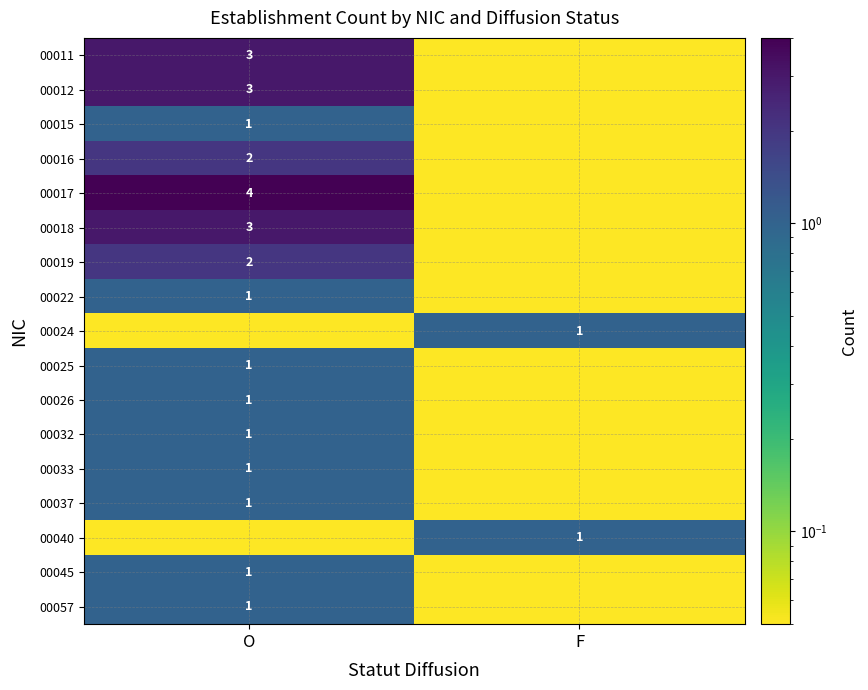

At which category does the chart reach its peak across all series?

O